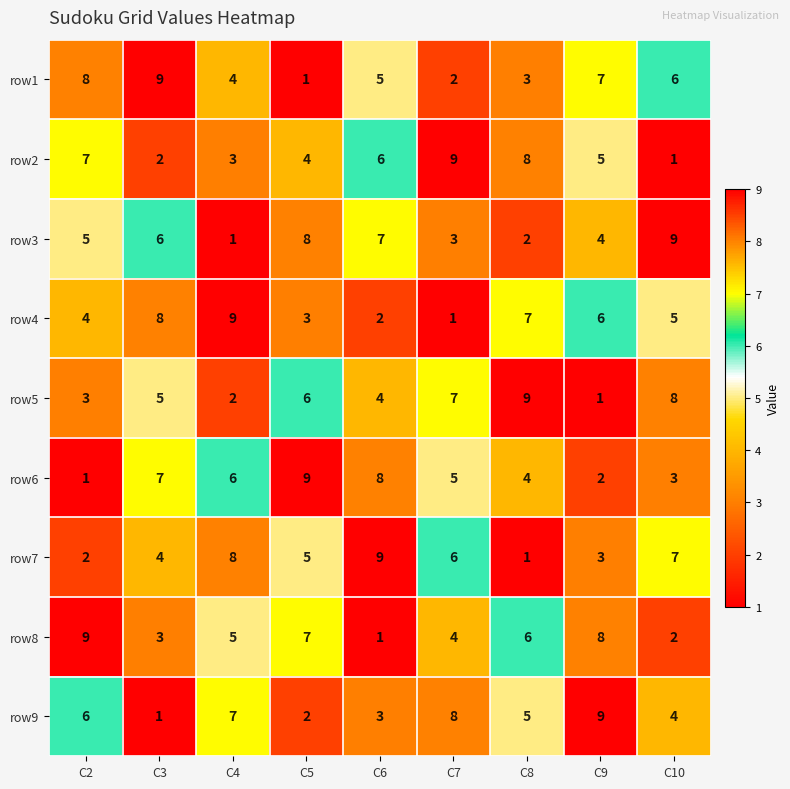

Rank the series at C3 from lowest to highest value.

row9, row2, row8, row7, row5, row3, row6, row4, row1